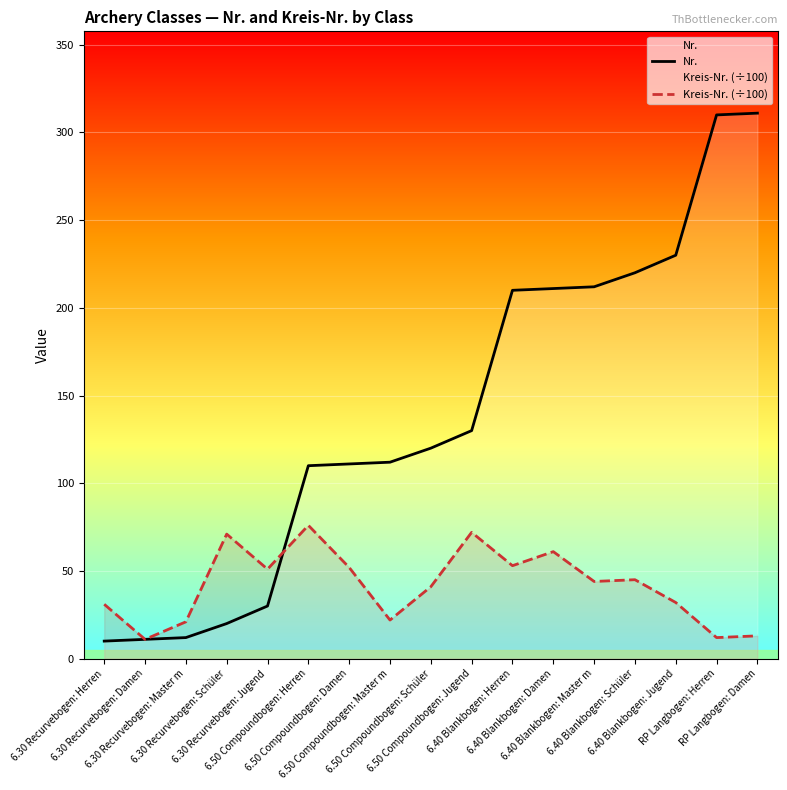

How many distinct data groups are displayed?

2